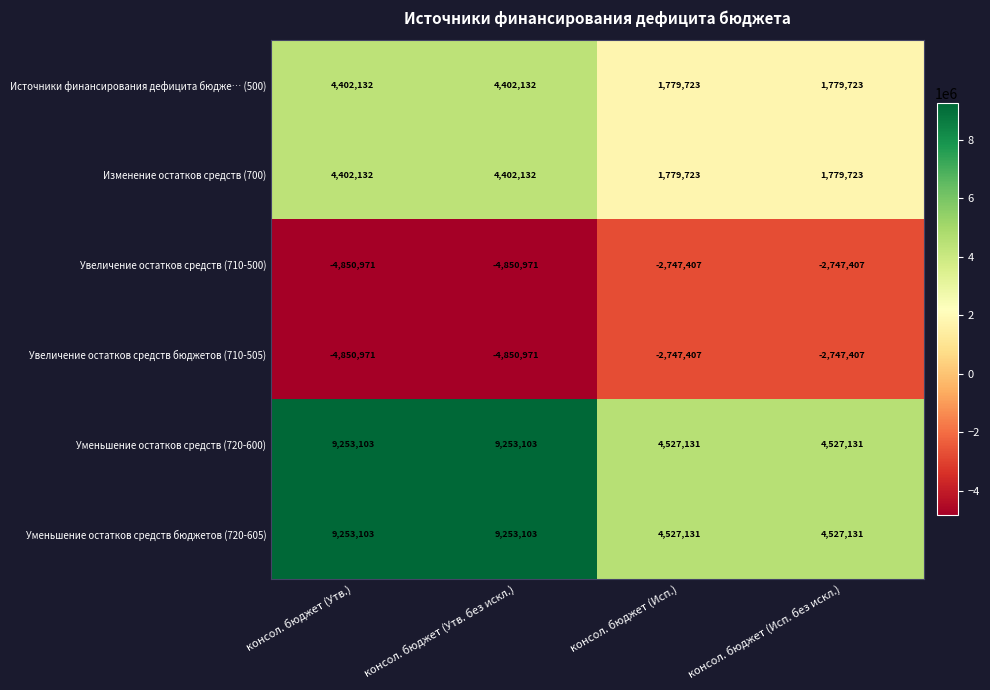

Reading left to right, what are all the values shown in this chart?

Источники финансирования дефицита бюдже… (500): консол. бюджет (Утв.)=4402132	консол. бюджет (Утв. без искл.)=4402132	консол. бюджет (Исп.)=1779723	консол. бюджет (Исп. без искл.)=1779723
Изменение остатков средств (700): консол. бюджет (Утв.)=4402132	консол. бюджет (Утв. без искл.)=4402132	консол. бюджет (Исп.)=1779723	консол. бюджет (Исп. без искл.)=1779723
Увеличение остатков средств (710-500): консол. бюджет (Утв.)=-4850971	консол. бюджет (Утв. без искл.)=-4850971	консол. бюджет (Исп.)=-2747407	консол. бюджет (Исп. без искл.)=-2747407
Увеличение остатков средств бюджетов (710-505): консол. бюджет (Утв.)=-4850971	консол. бюджет (Утв. без искл.)=-4850971	консол. бюджет (Исп.)=-2747407	консол. бюджет (Исп. без искл.)=-2747407
Уменьшение остатков средств (720-600): консол. бюджет (Утв.)=9253103	консол. бюджет (Утв. без искл.)=9253103	консол. бюджет (Исп.)=4527131	консол. бюджет (Исп. без искл.)=4527131
Уменьшение остатков средств бюджетов (720-605): консол. бюджет (Утв.)=9253103	консол. бюджет (Утв. без искл.)=9253103	консол. бюджет (Исп.)=4527131	консол. бюджет (Исп. без искл.)=4527131